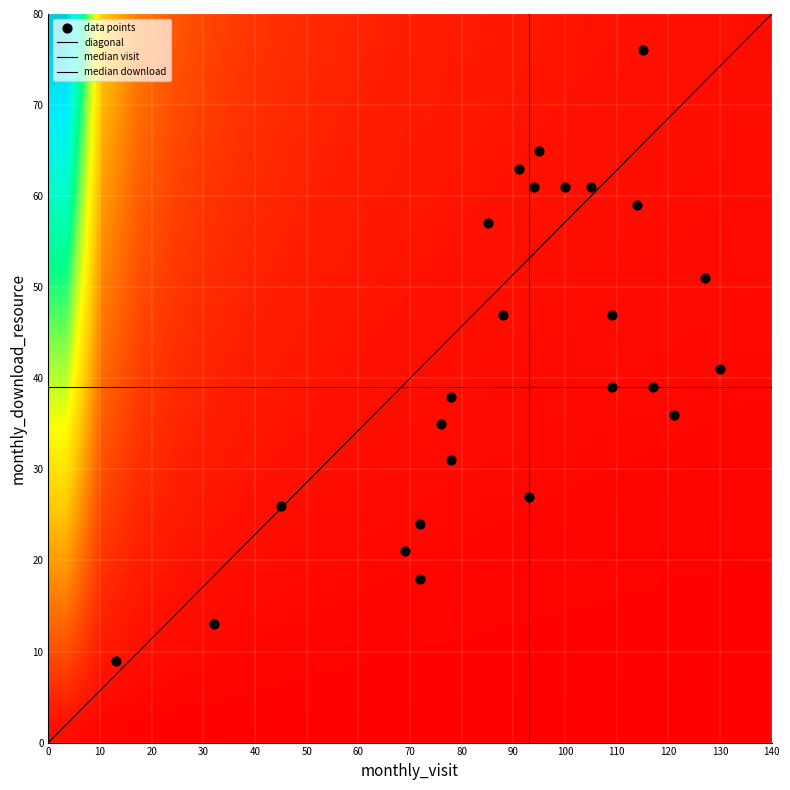

The value of 2023-02 at monthly_visit is 118. True or false?

False